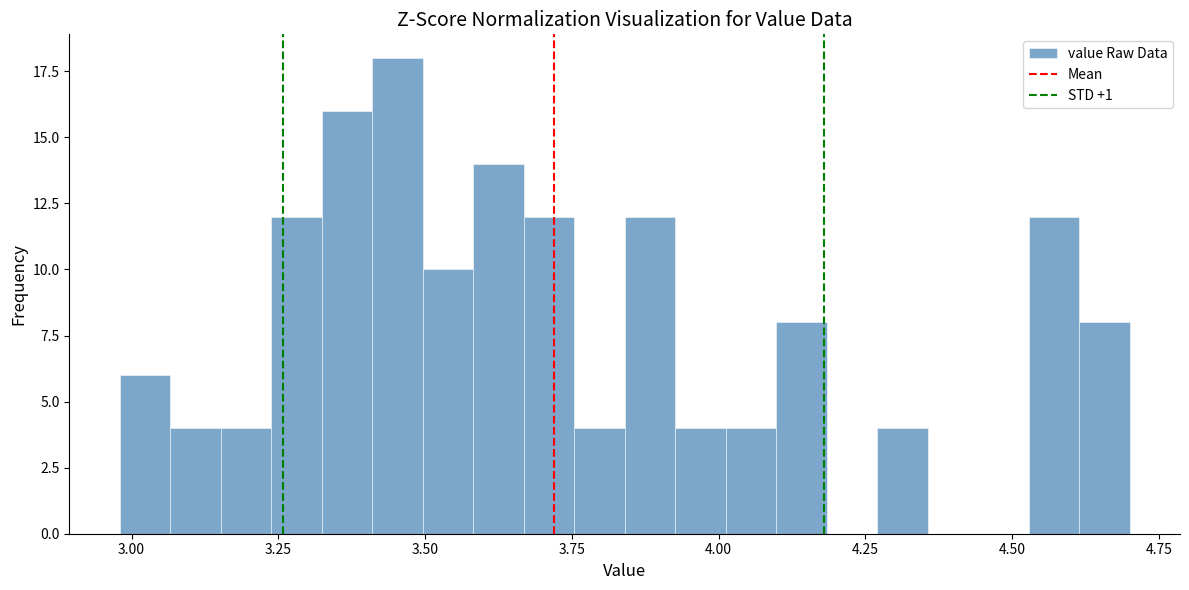

Around what value on the x-axis is the tallest bar? Give the approximate position of its centre, as read against the axis.

3.45